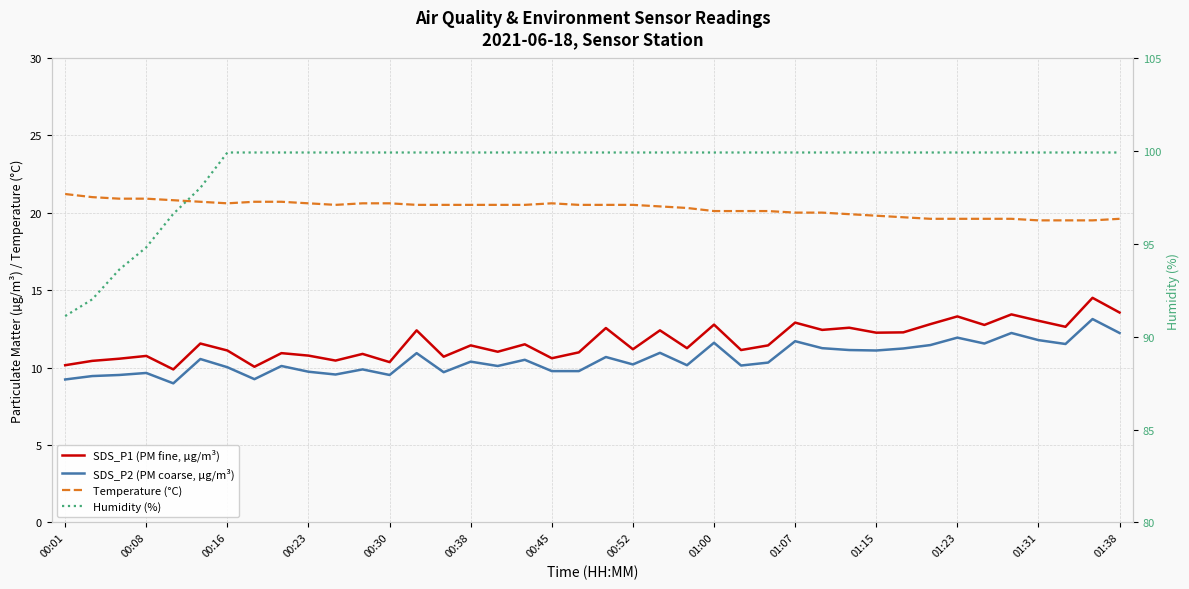

Read the SDS_P1 (PM fine, µg/m³) value at 01:00.

12.8